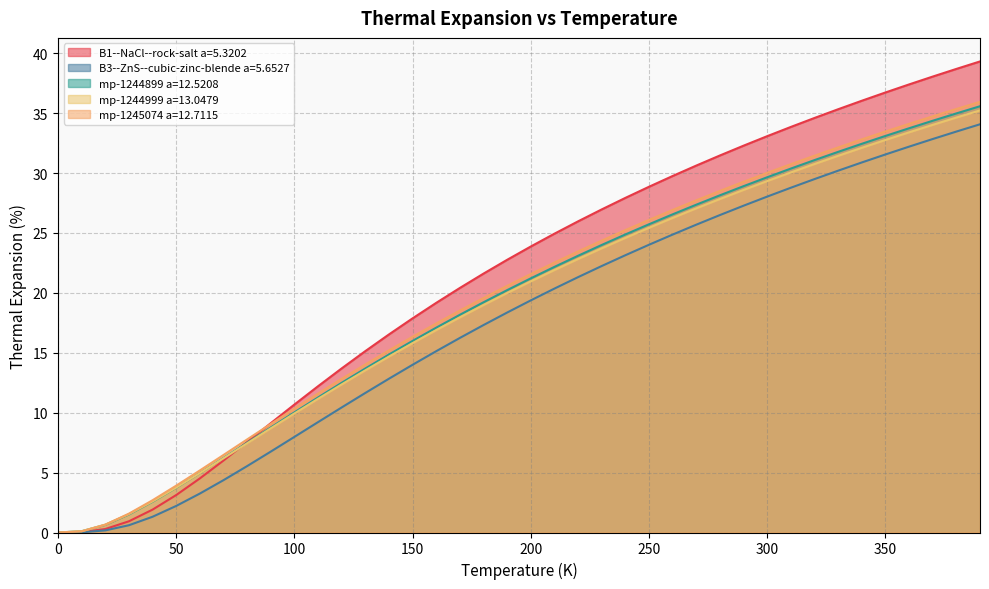

What is the difference between the highest and lowest values at 250?

4.8